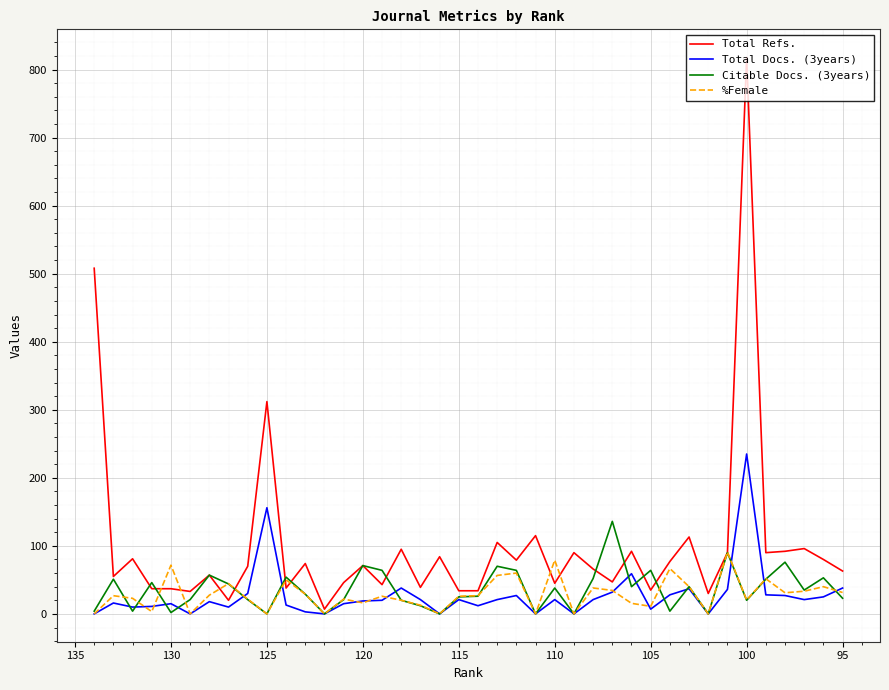

List the series in order of their peak value, lowest first.

%Female, Citable Docs. (3years), Total Docs. (3years), Total Refs.